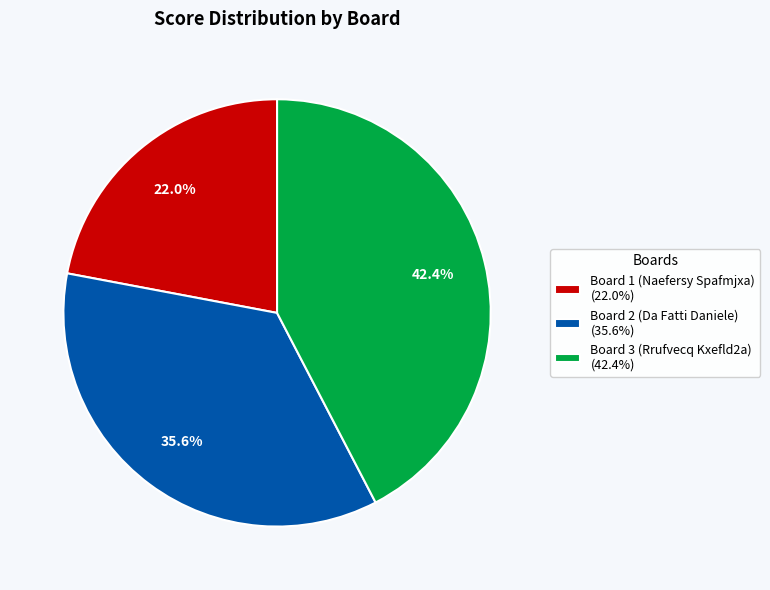

What percentage is the Board 3 (Rrufvecq Kxefld2a) slice, to the nearest percent?

42%